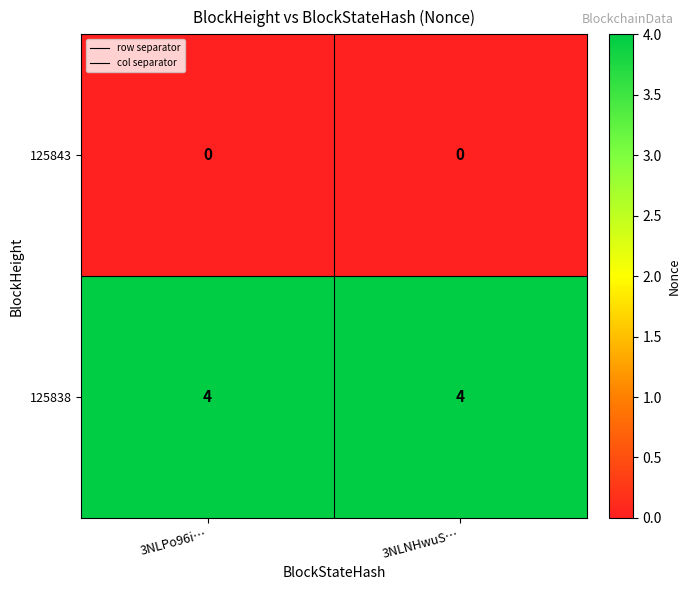

At how many categories does at least one series exceed 0?

2